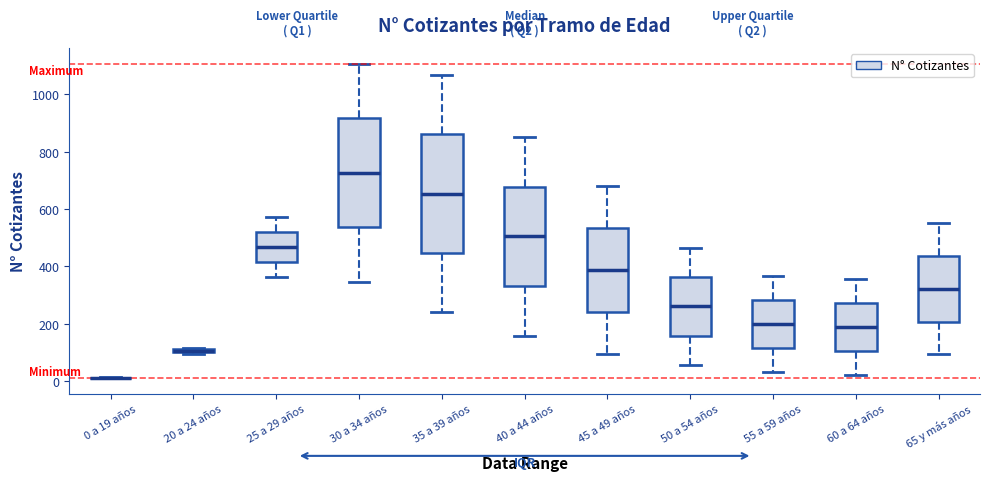

Comparing the boxes themselves (not the whiskers), which one is the tallest?

35 a 39 años